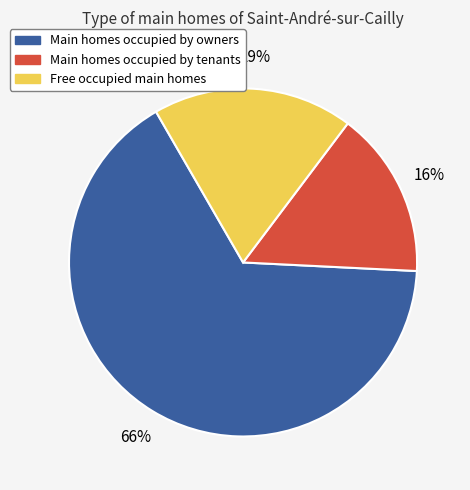

Does any single category account for the majority?

Yes